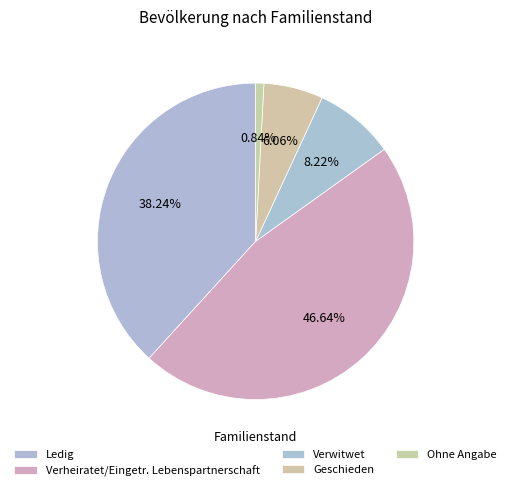

How many slices are in this pie chart?

5